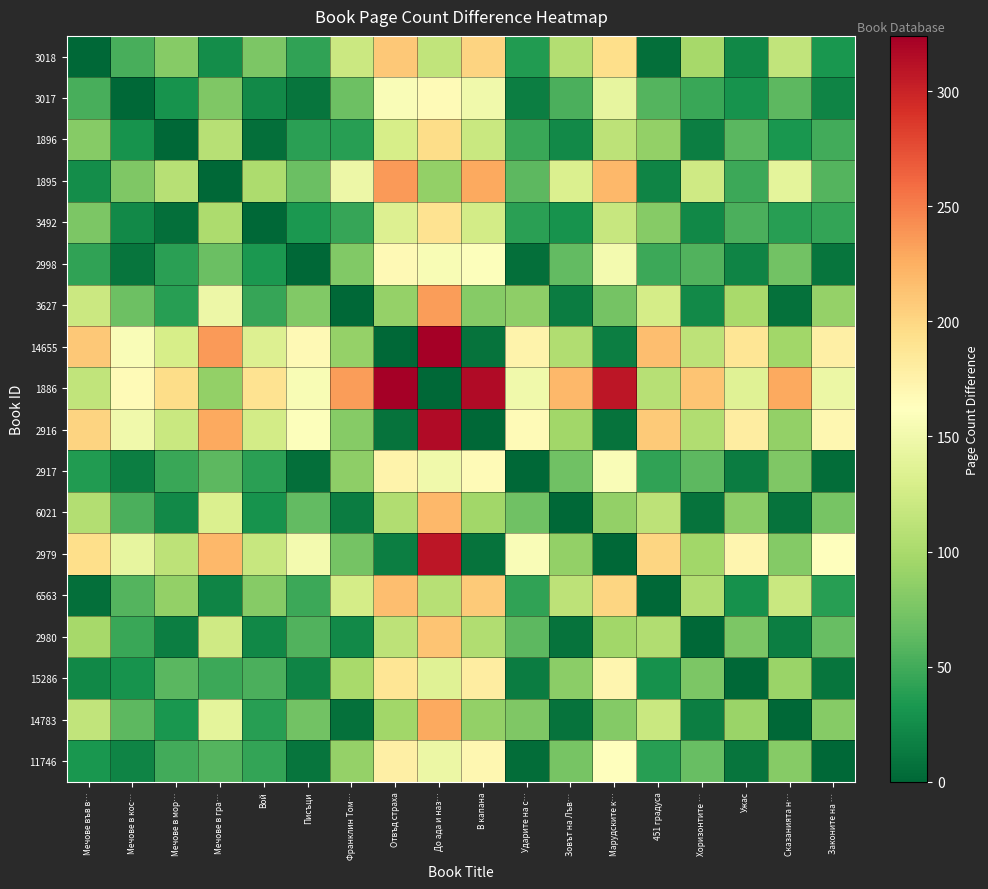

Rank the series at Хоризонтите … from lowest to highest value.

2980, 6021, 1896, 14783, 3492, 3627, 3017, 2998, 2917, 11746, 15286, 2979, 3018, 2916, 6563, 14655, 1895, 1886